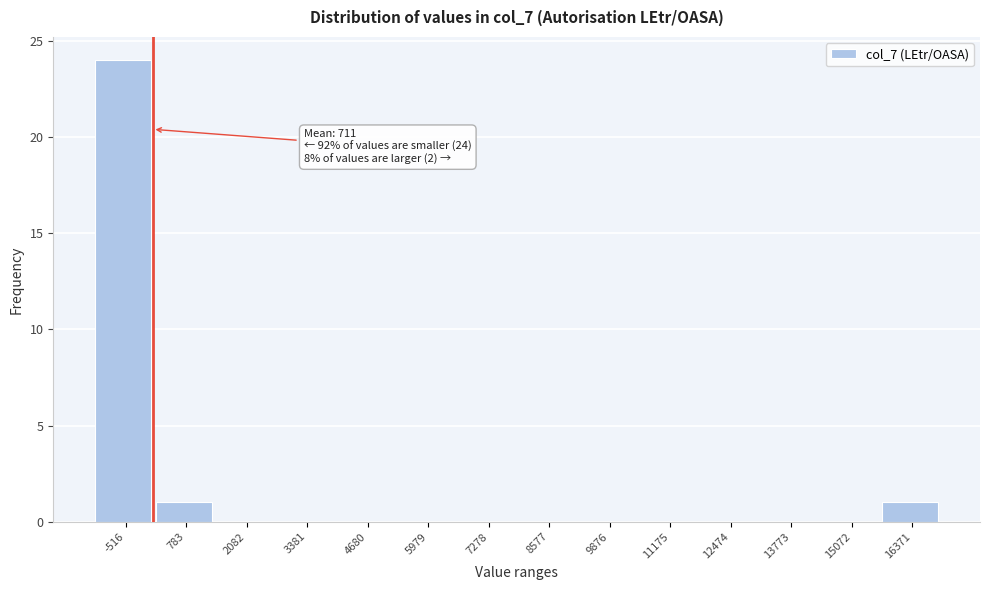

Reading left to right, transcribe all the data shown in this chart.

-516=24	783=1	2082=0	3381=0	4680=0	5979=0	7278=0	8577=0	9876=0	11175=0	12474=0	13773=0	15072=0	16371=1